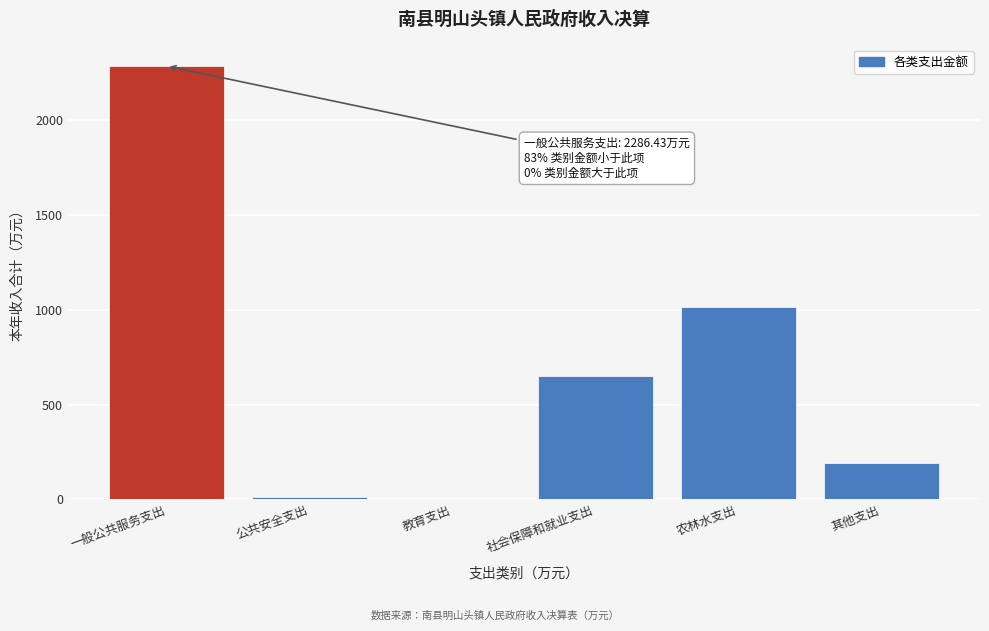

True or false: the data shows 3135.8 at 一般公共服务支出.

False